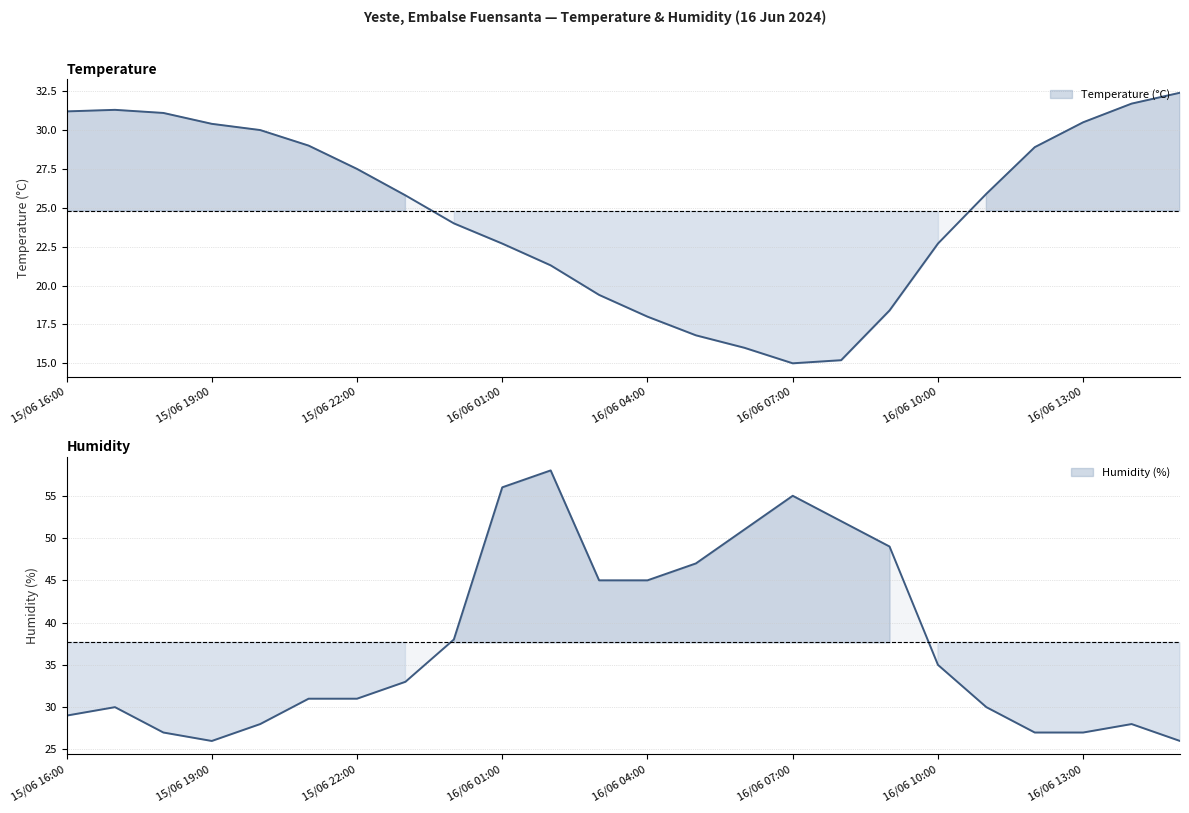

How many interior local peaks does the Humidity (%) series have?

4